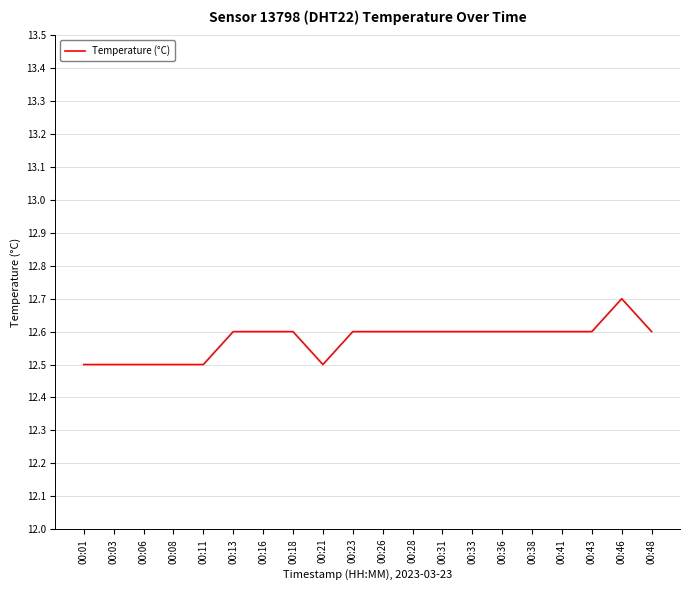

True or false: the data shows 12.6 at 00:13.

True